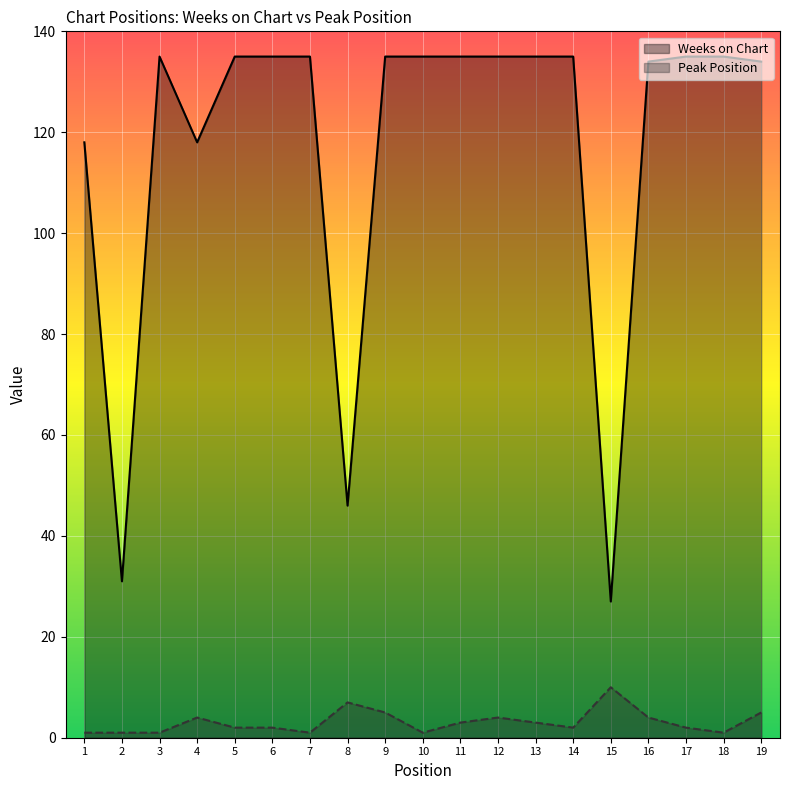

True or false: Weeks on Chart has a value of 135 at 7.

True